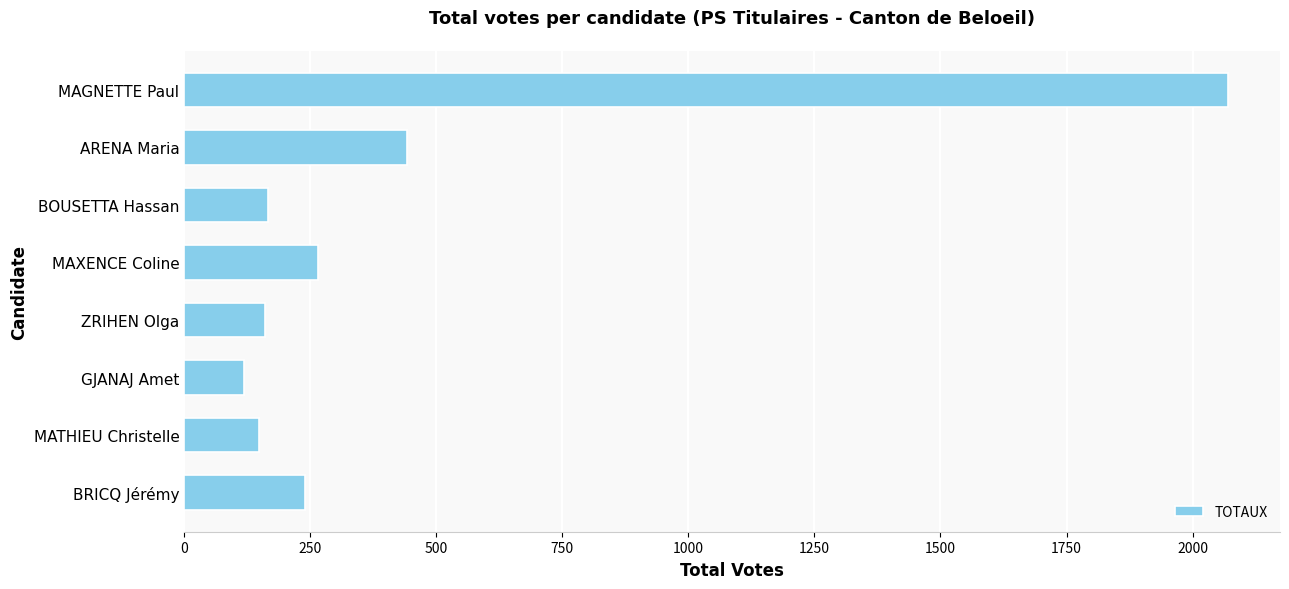

What is the change in value from BRICQ Jérémy to ARENA Maria?

+203